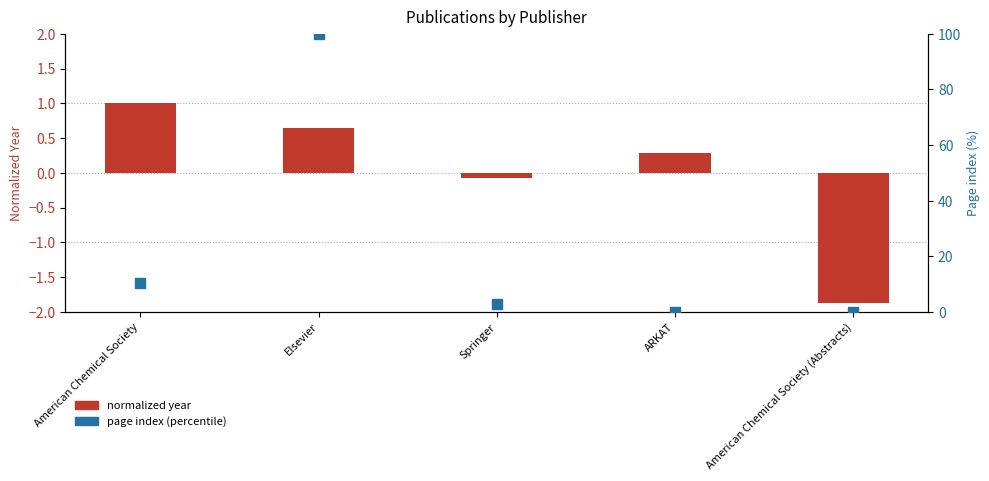

At how many categories does at least one series exceed 86?

1